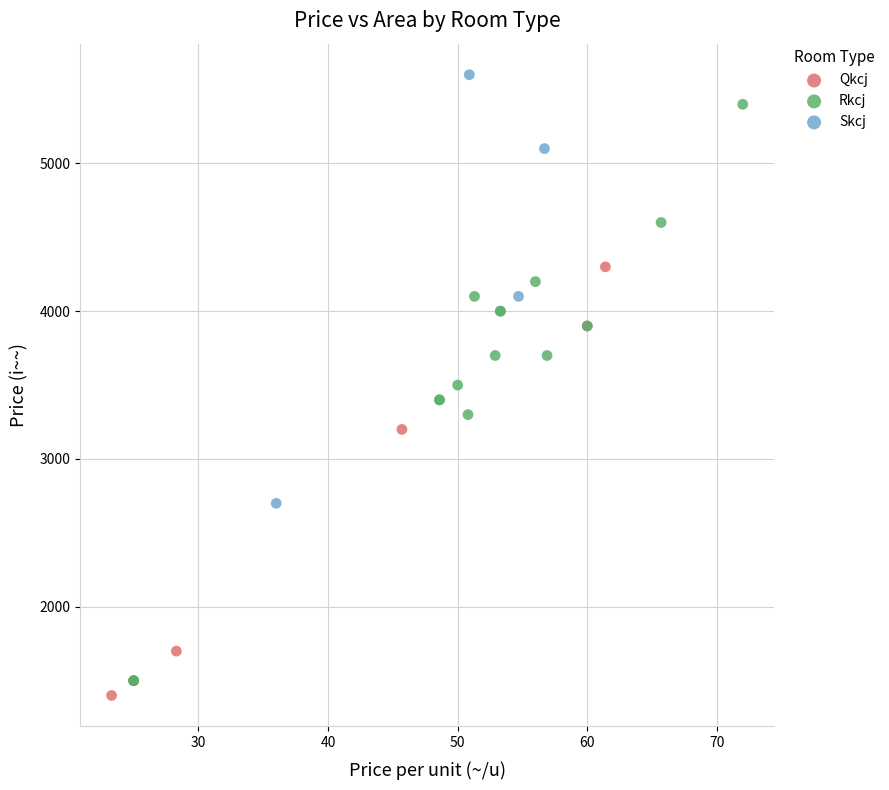

Which series contains the highest Y value?

Skcj